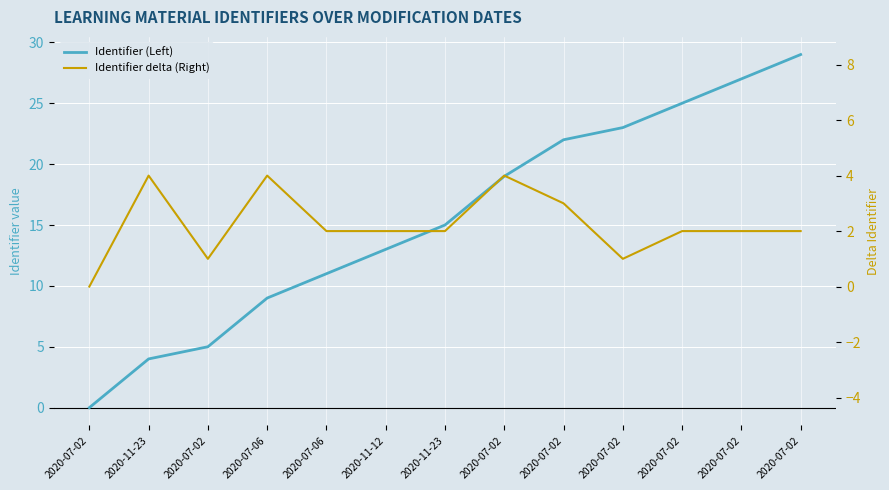

What is the sum of all Identifier delta (Right) values?

29